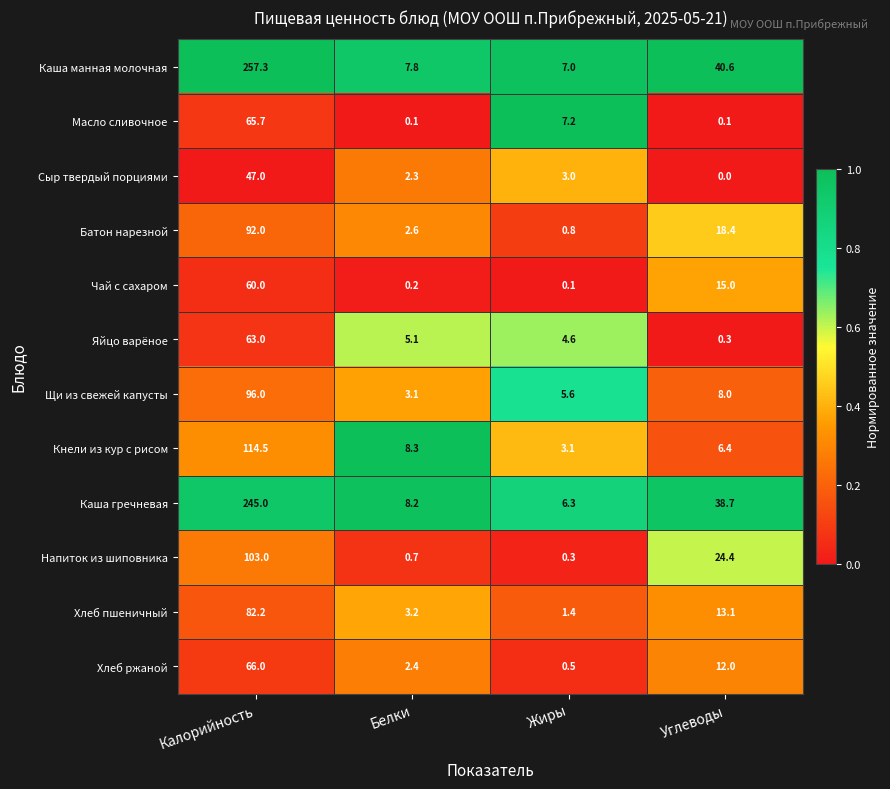

Which series changed the most between Калорийность and Белки?

Каша манная молочная